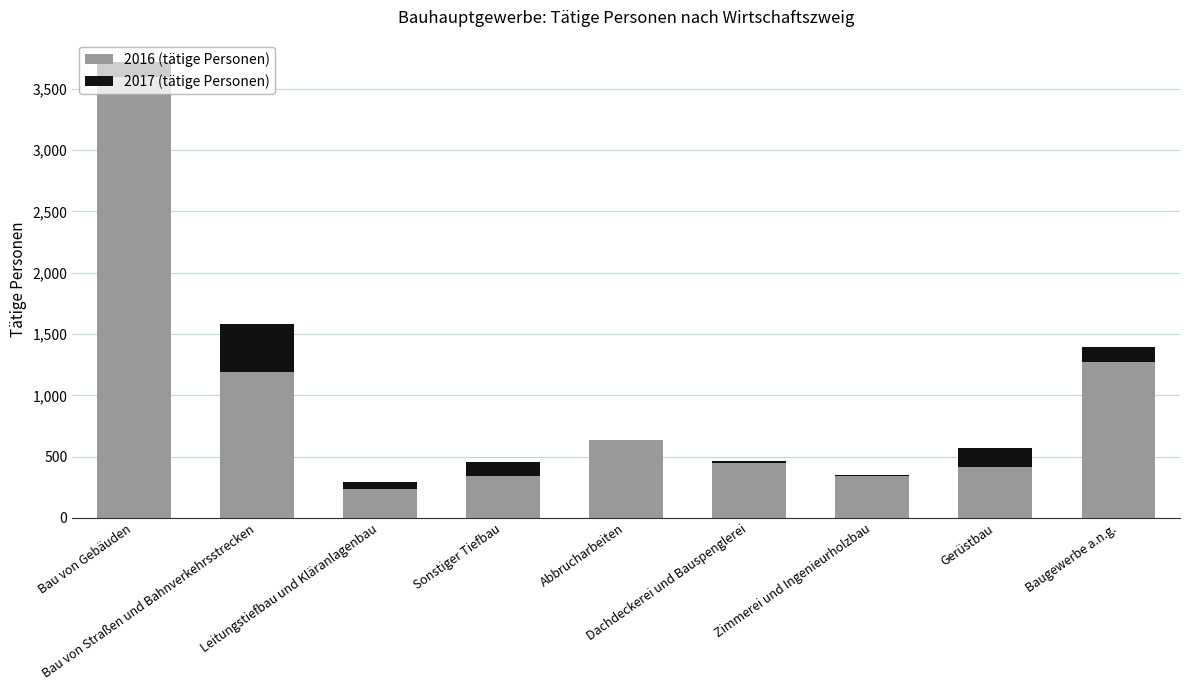

Rank the series at Gerüstbau from highest to lowest value.

2016 (tätige Personen), 2017 (tätige Personen)